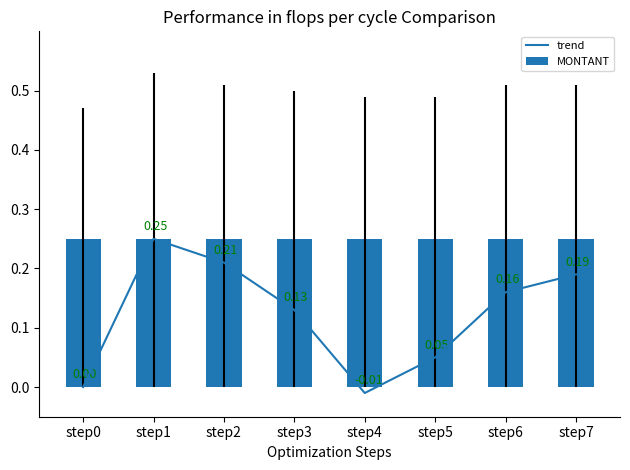

Does the chart contain any negative values?

Yes